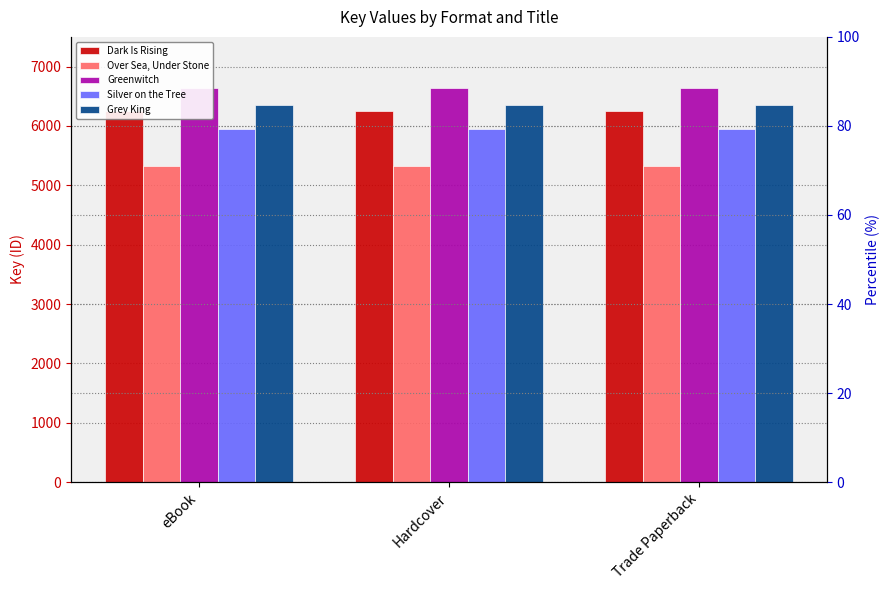

Which series has the widest spread of values?

Dark Is Rising